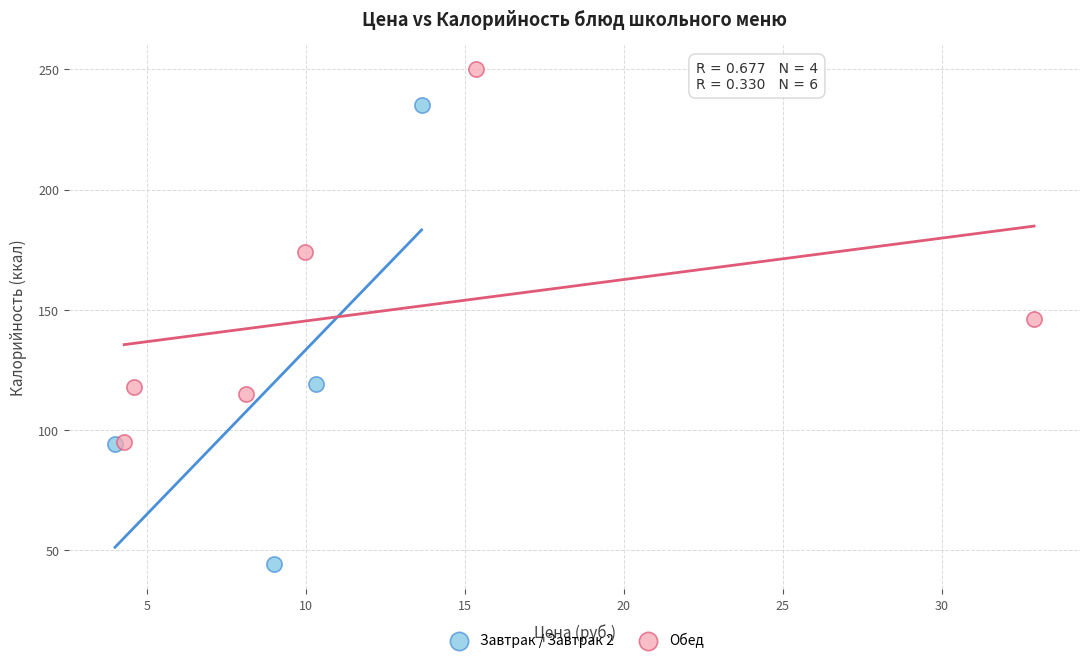

Which series has the largest Y range (max minus min)?

Завтрак / Завтрак 2